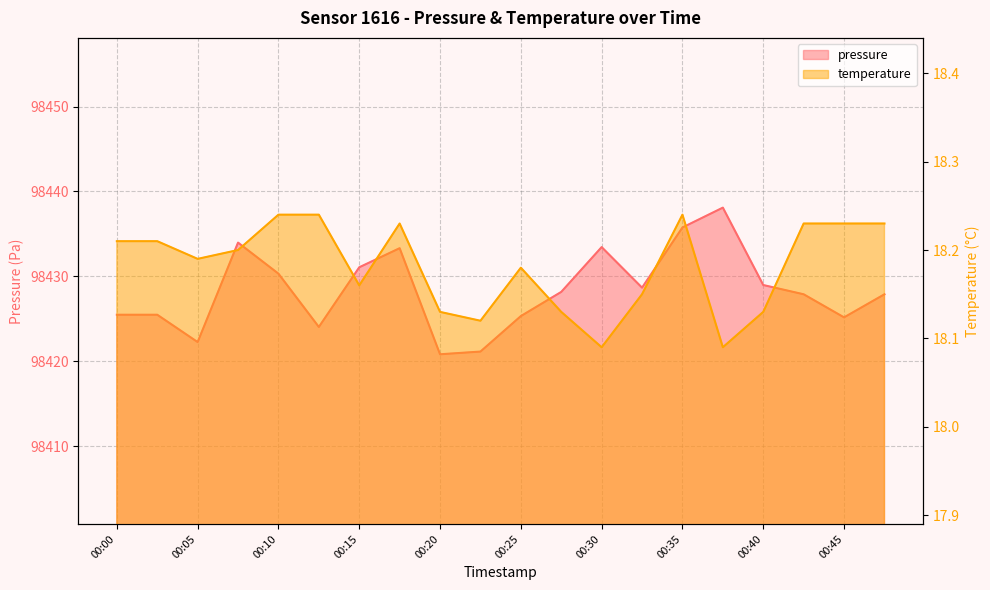

The pressure series shows 98433.4 at 00:30. True or false?

True